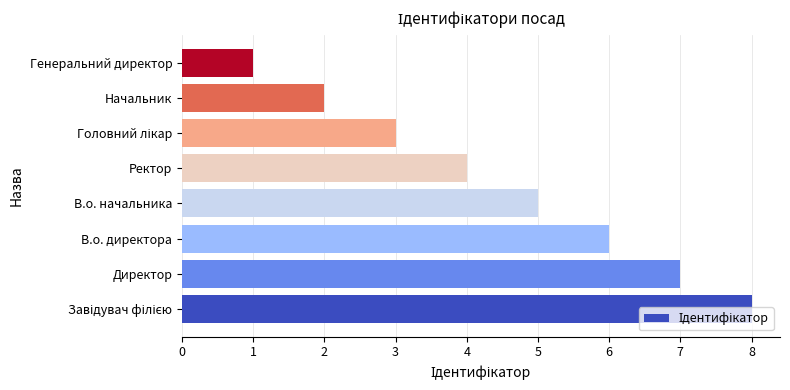

What is the minimum value shown in the chart?

1